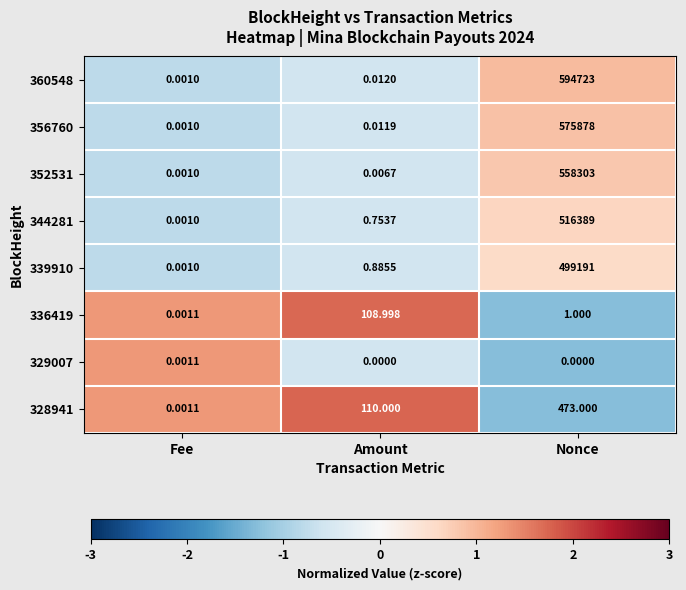

Where is 344281 nearest to the value 258194?

Amount